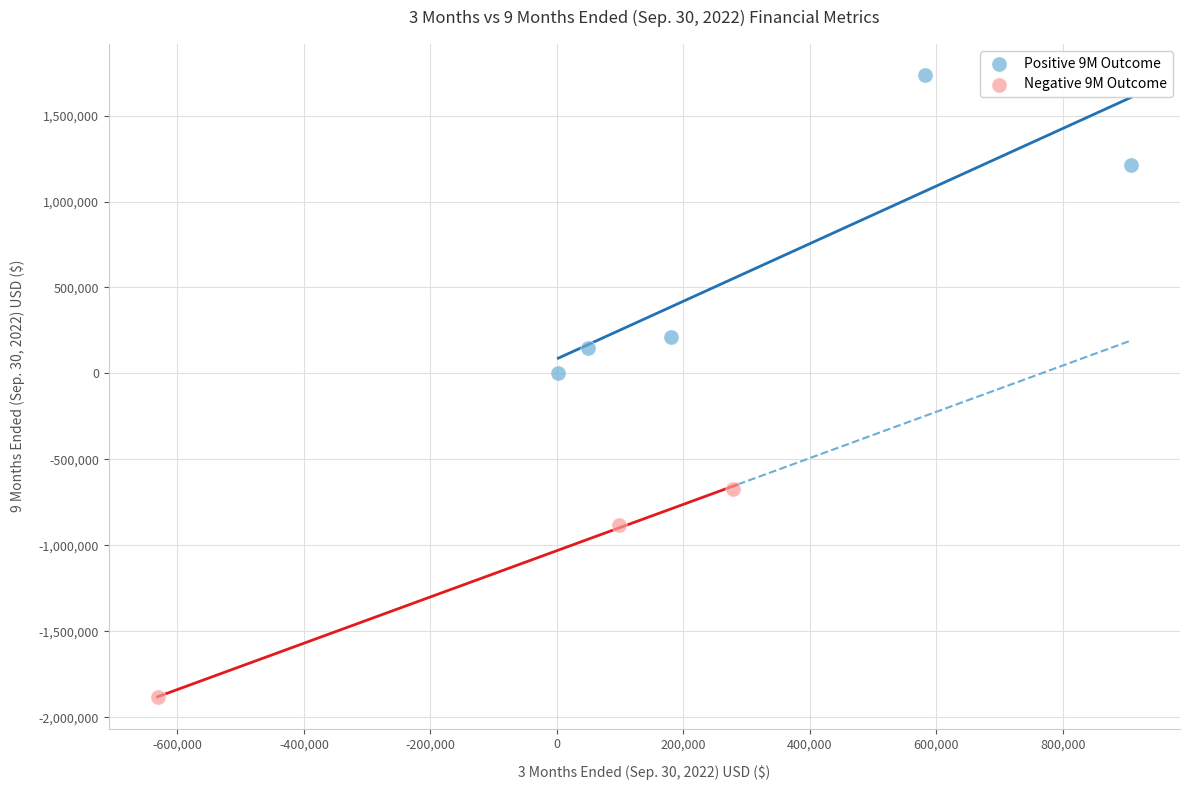

What are all the series names shown in the legend?

Positive 9M Outcome, Negative 9M Outcome